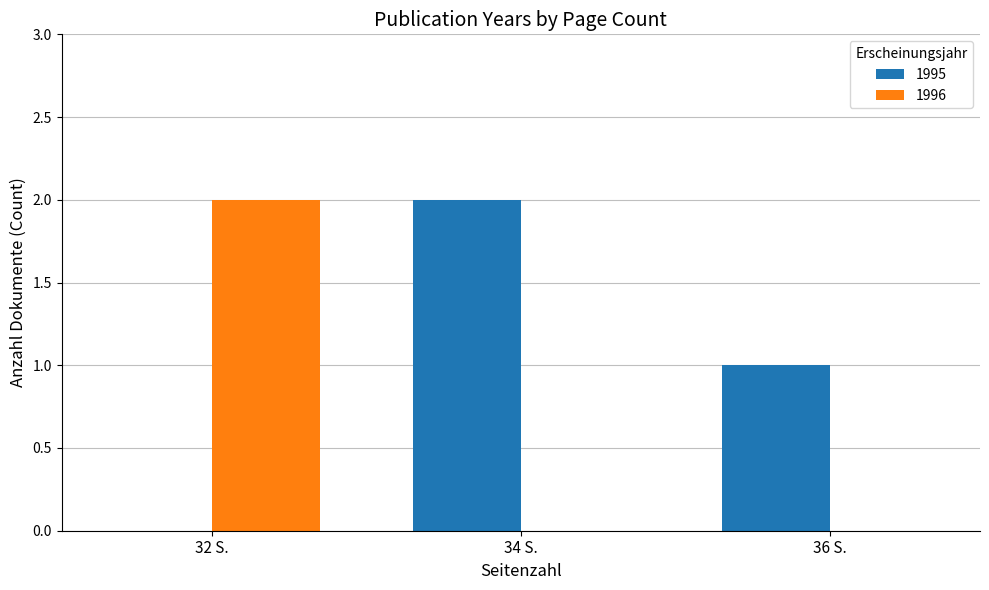

Reading right to left, what are all the values shown in this chart?

1995: 36 S.=1	34 S.=2	32 S.=0
1996: 36 S.=0	34 S.=0	32 S.=2